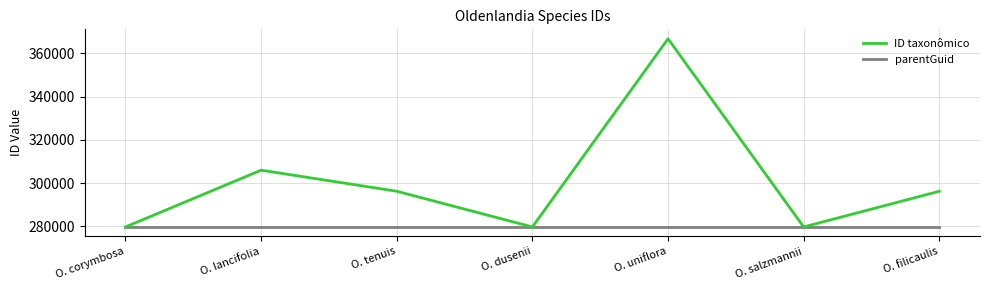

Rank the series at O. tenuis from highest to lowest value.

ID taxonômico, parentGuid